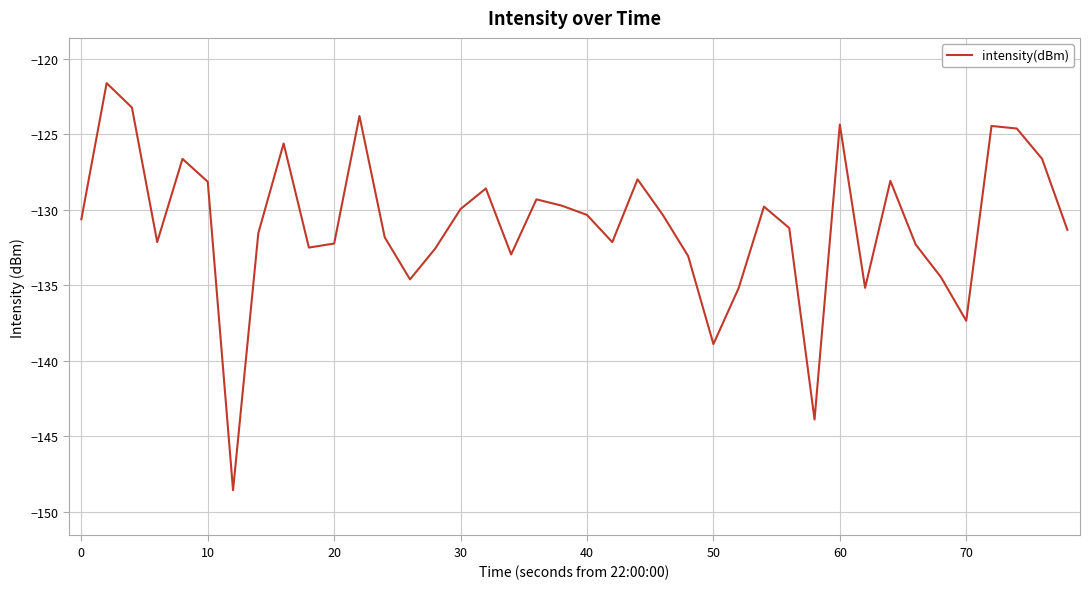

What is the difference between the maximum and minimum values?

27.0